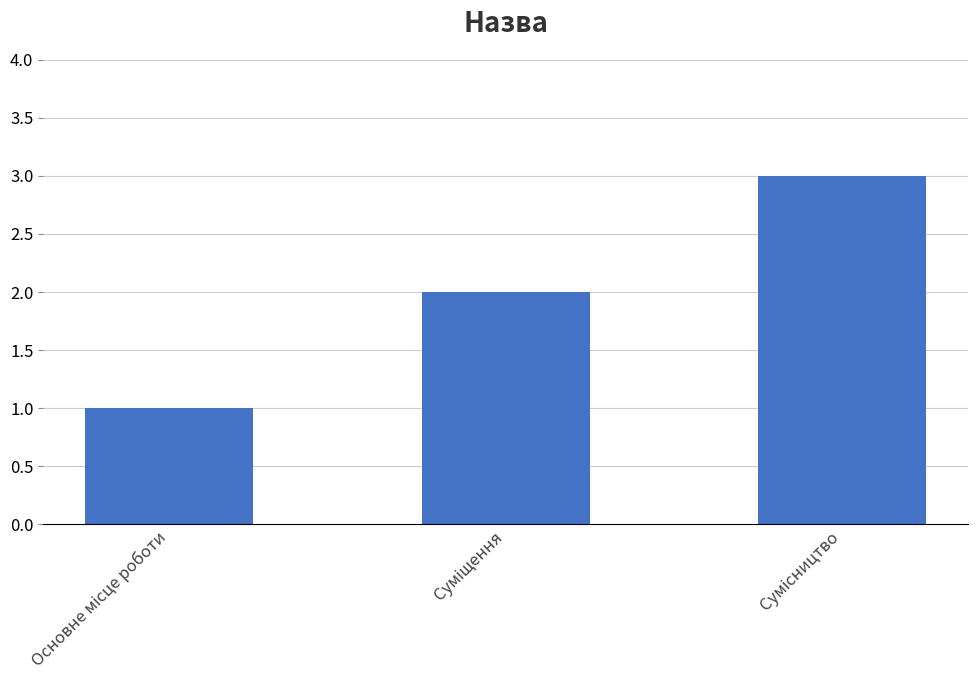

Reading left to right, extract all data points from this chart.

1	2	3